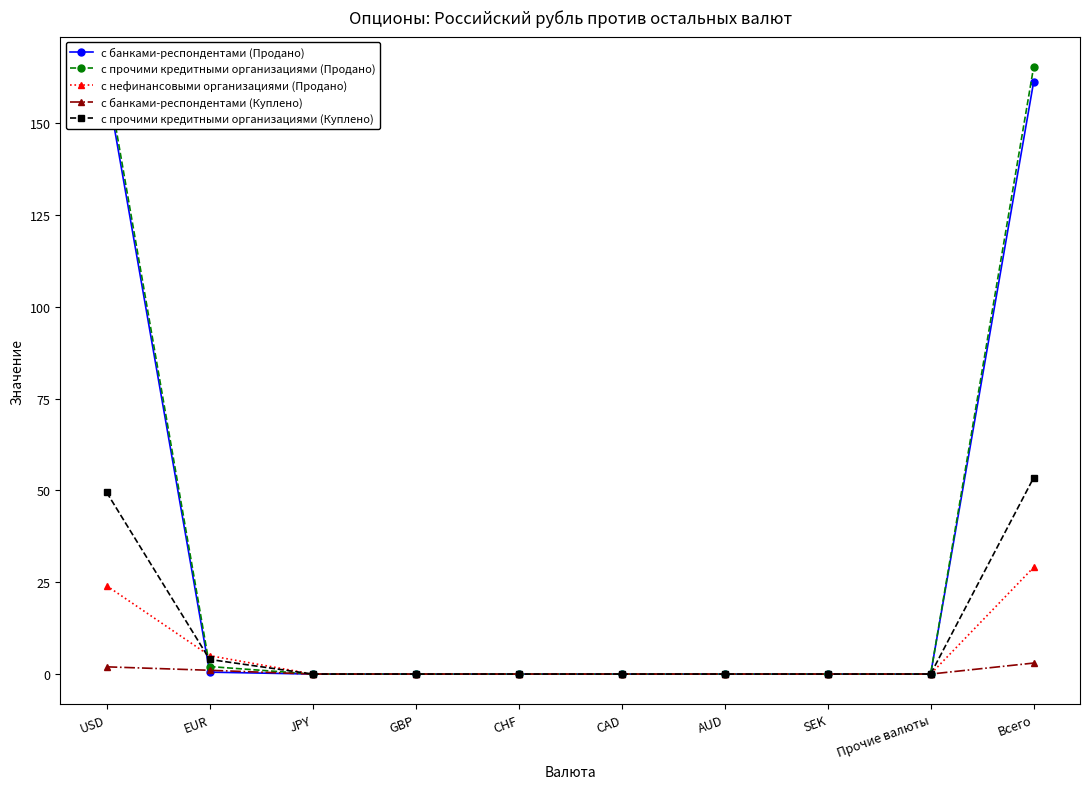

At which label does с прочими кредитными организациями (Куплено) reach its peak?

Всего